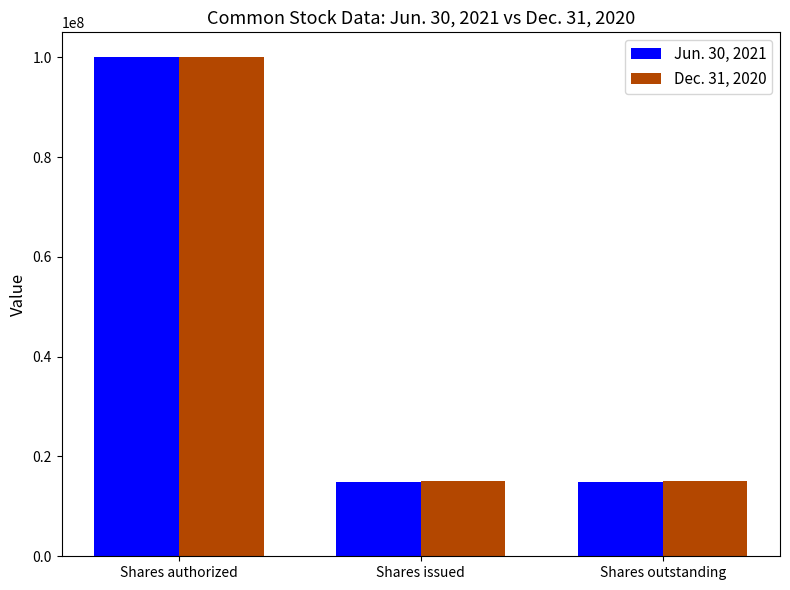

Count the number of data series in this chart.

2